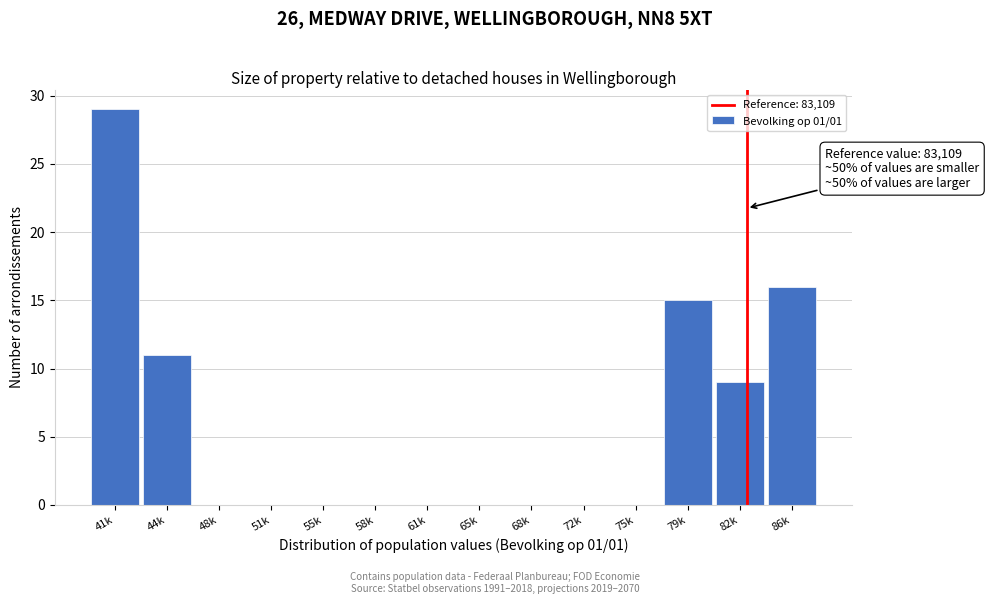

Reading left to right, list all the values displayed in this chart.

41k=29	44k=11	48k=0	51k=0	55k=0	58k=0	61k=0	65k=0	68k=0	72k=0	75k=0	79k=15	82k=9	86k=16